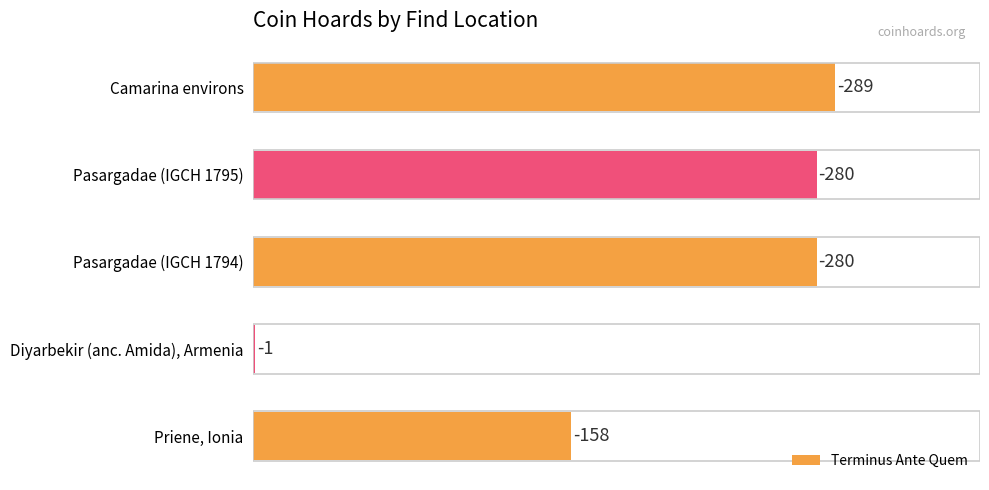

Are the bars horizontal?

Yes